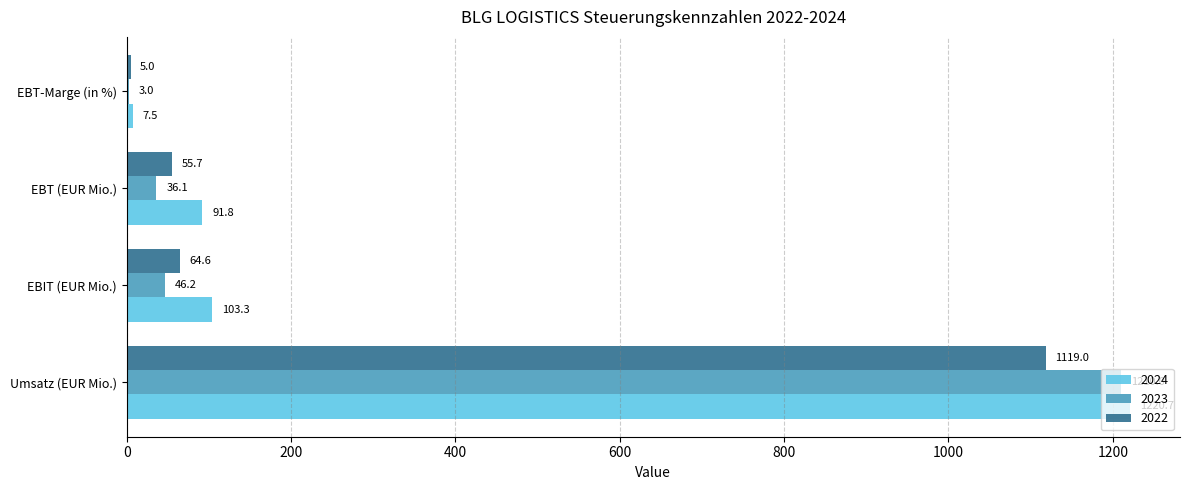

At which category does the chart reach its peak across all series?

Umsatz (EUR Mio.)